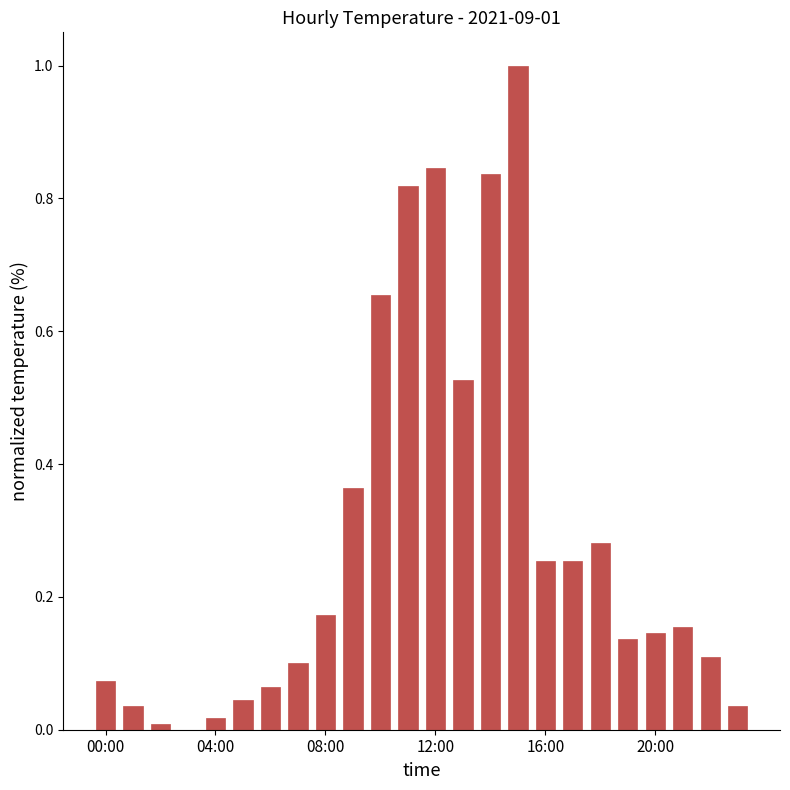

What is the sum of all values?

6.9